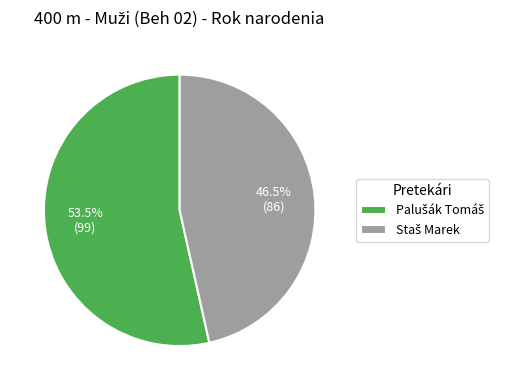

Count the number of slices in the pie.

2